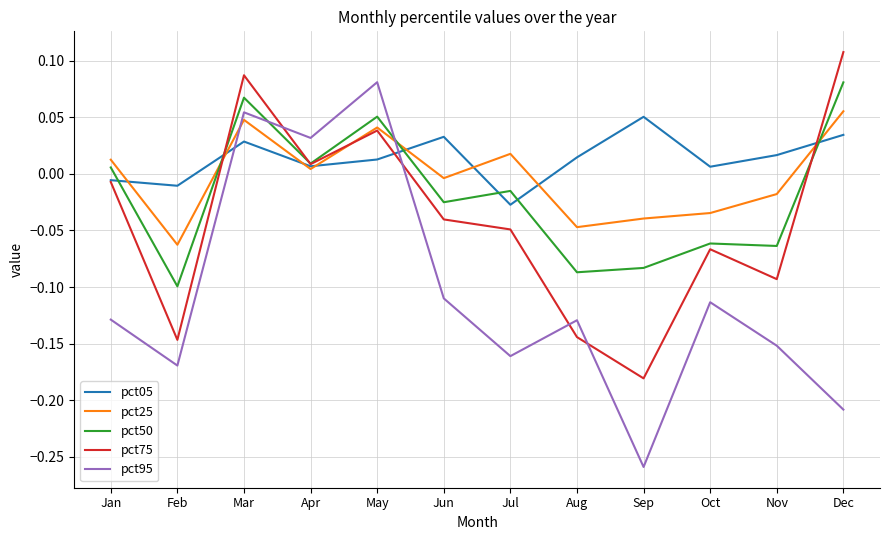

At which category is the sum across all series the highest?

Mar